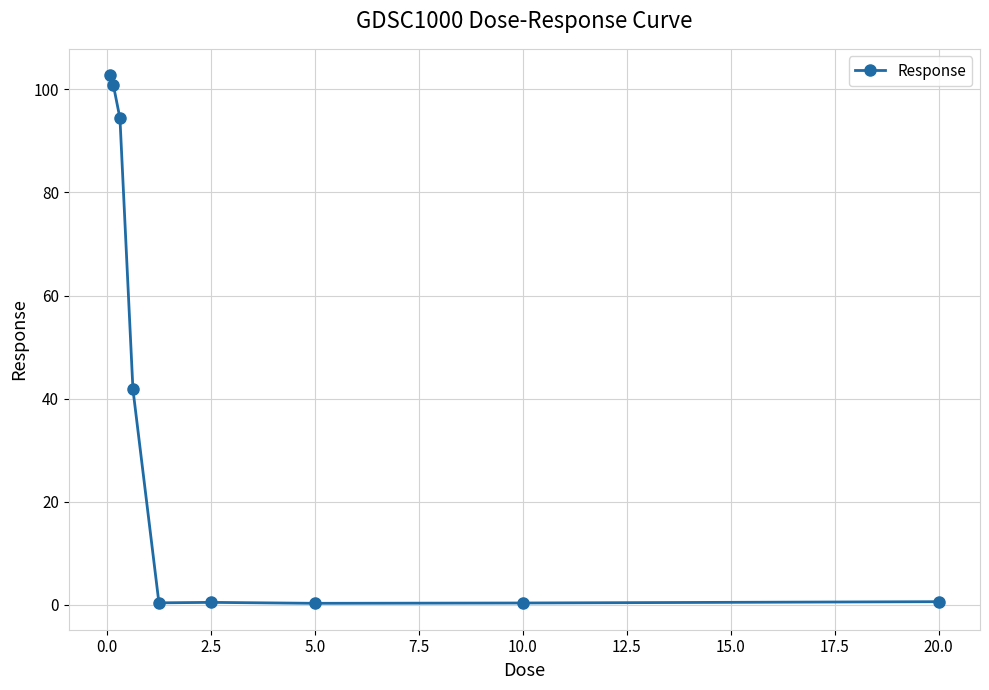

What is the maximum value shown in the chart?

102.7